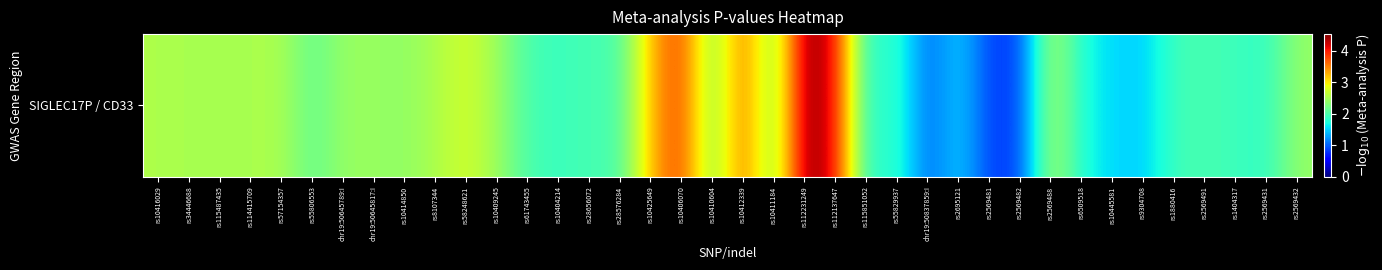

At which label is the value closest to 2?

rs2569491